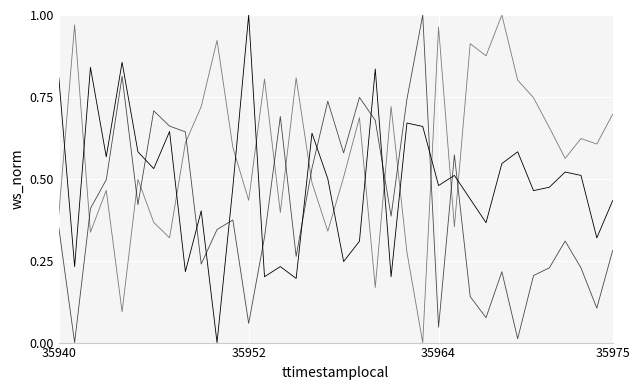

Is this an area chart (filled region under the line)?

No